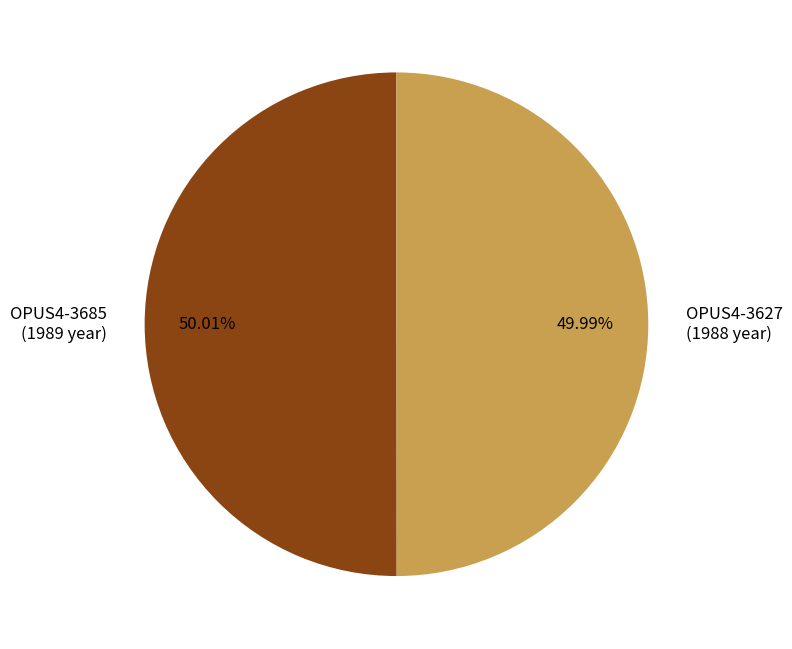

To the nearest percent, what percentage of the pie is OPUS4-3627?

50%